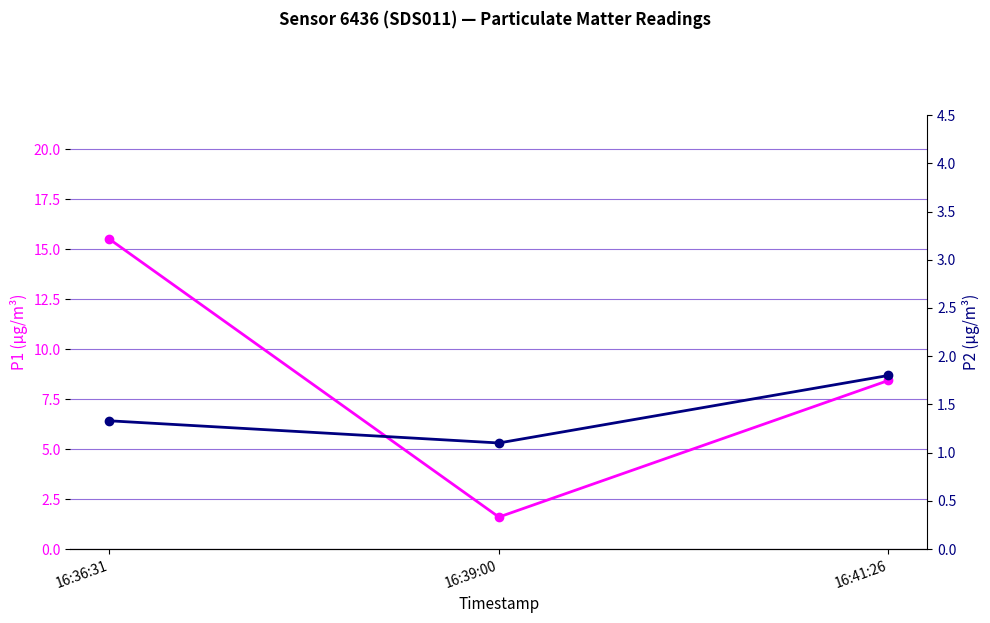

What position from the right is 16:36:31?

3